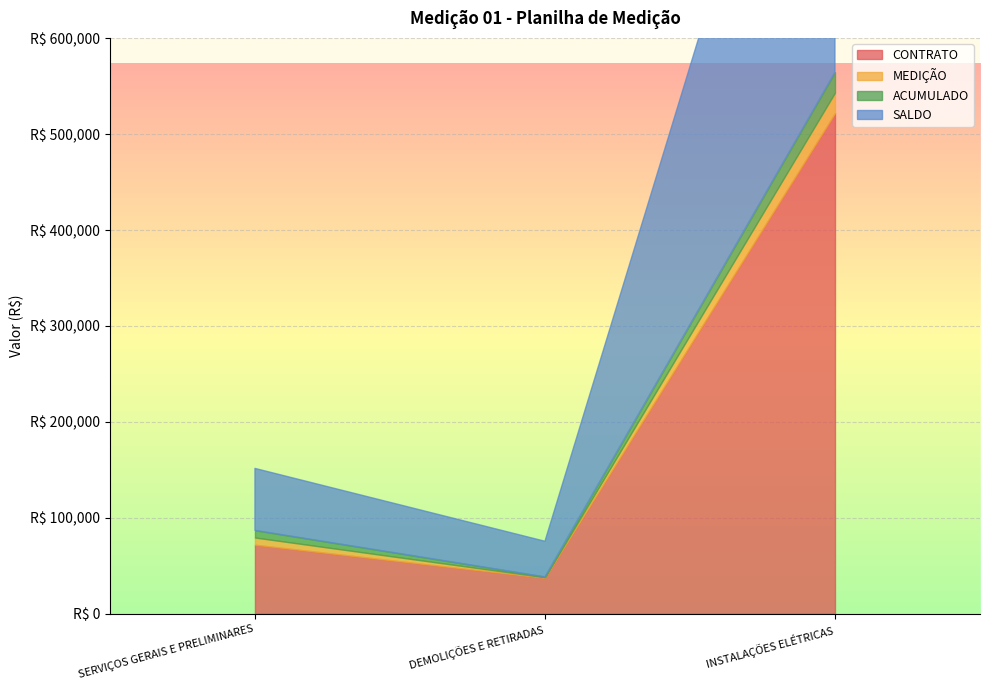

Between SERVIÇOS GERAIS E PRELIMINARES and INSTALAÇÕES ELÉTRICAS, which series saw the biggest shift?

CONTRATO